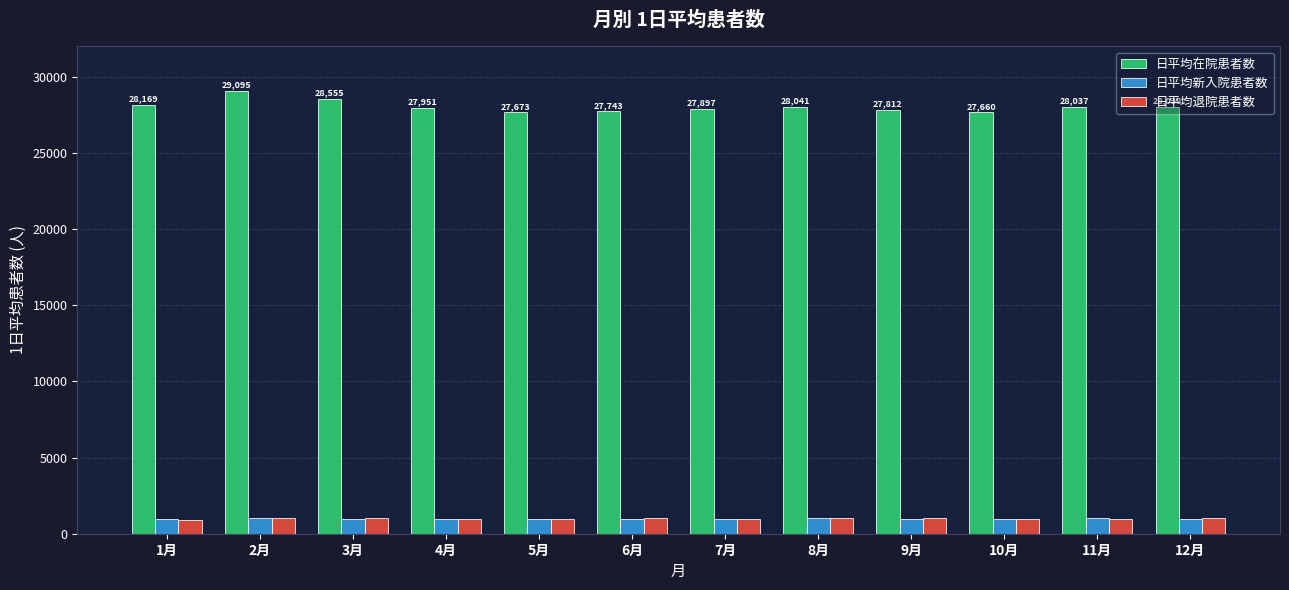

Is the value of 日平均在院患者数 at 2月 greater than the value of 日平均新入院患者数 at 1月?

Yes